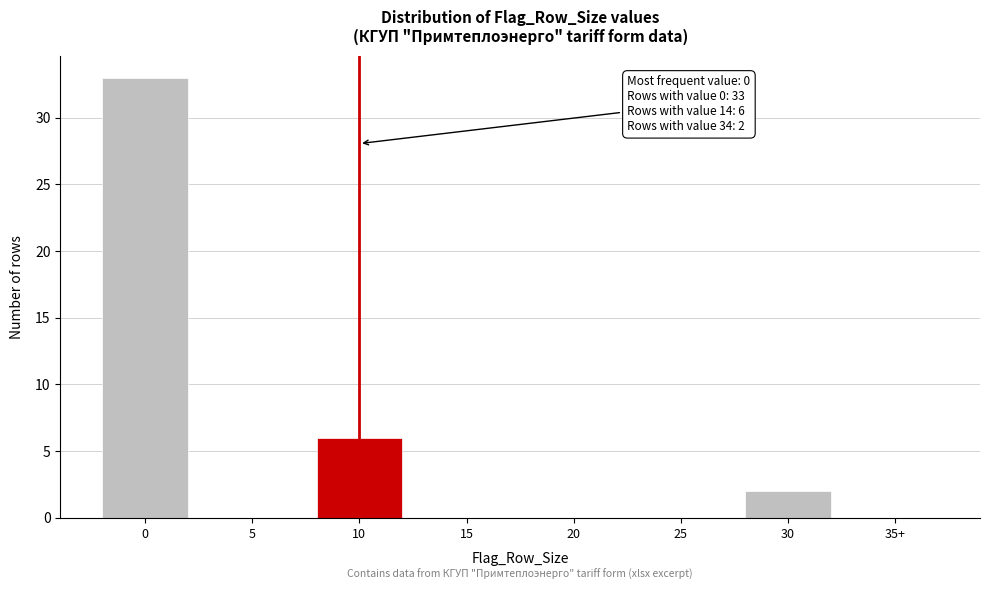

Reading right to left, list all the values displayed in this chart.

35+=0	30=2	25=0	20=0	15=0	10=6	5=0	0=33